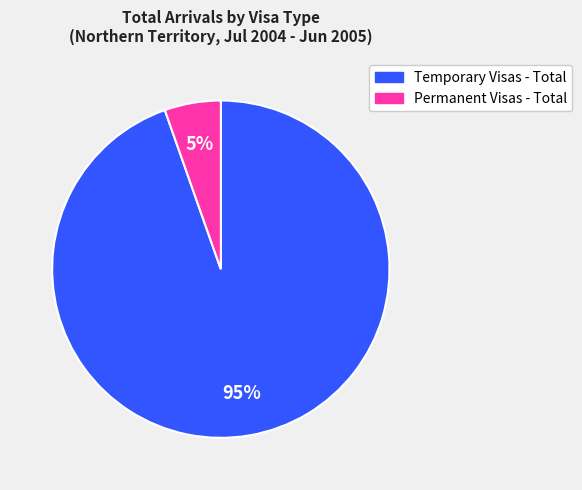

How many slices are in this pie chart?

2